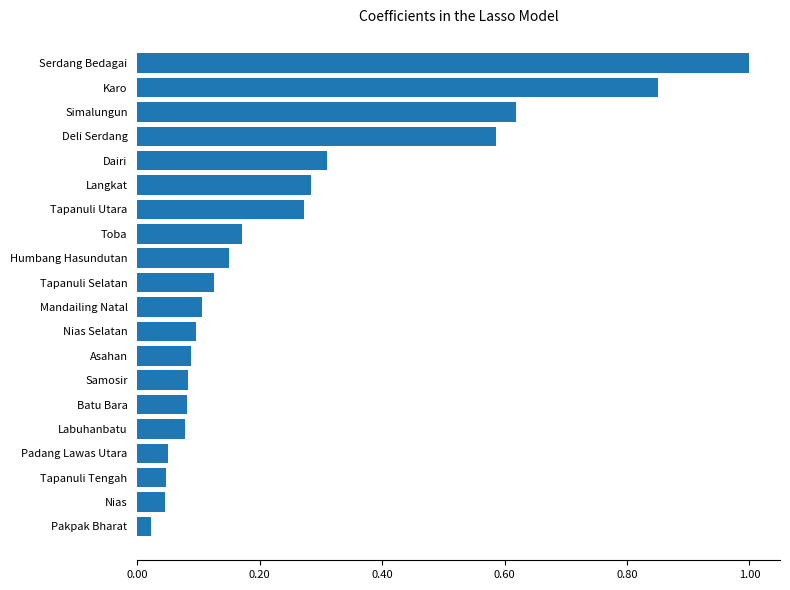

At which label is the value closest to 0?

Pakpak Bharat